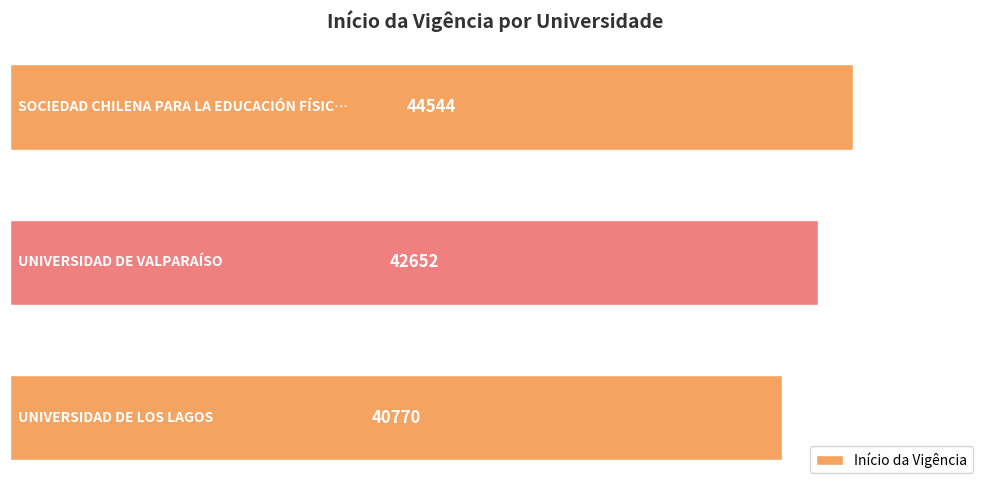

How many values are between 40770 and 44544?

3